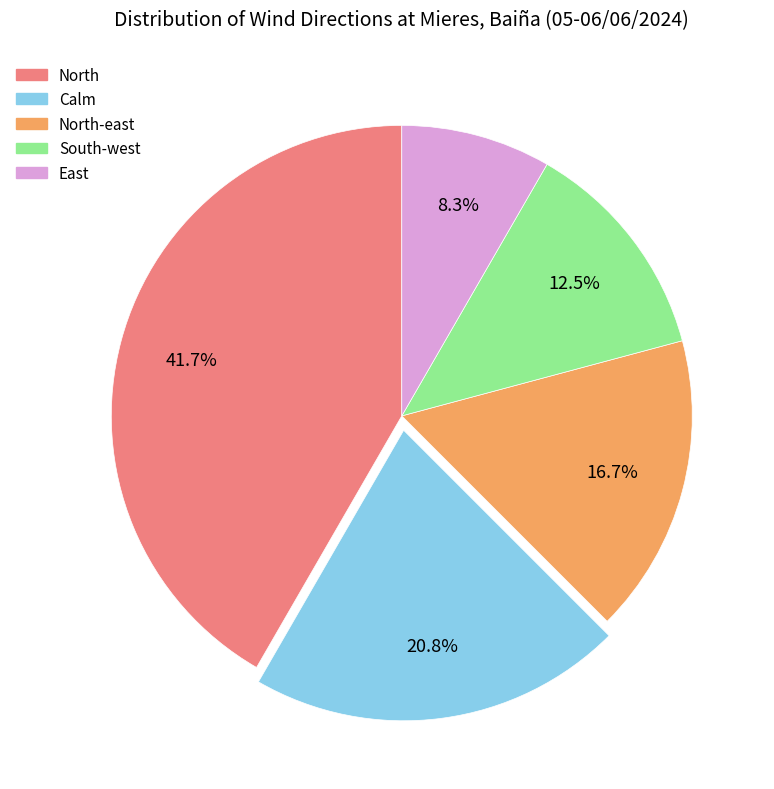

Does any single category account for the majority?

No